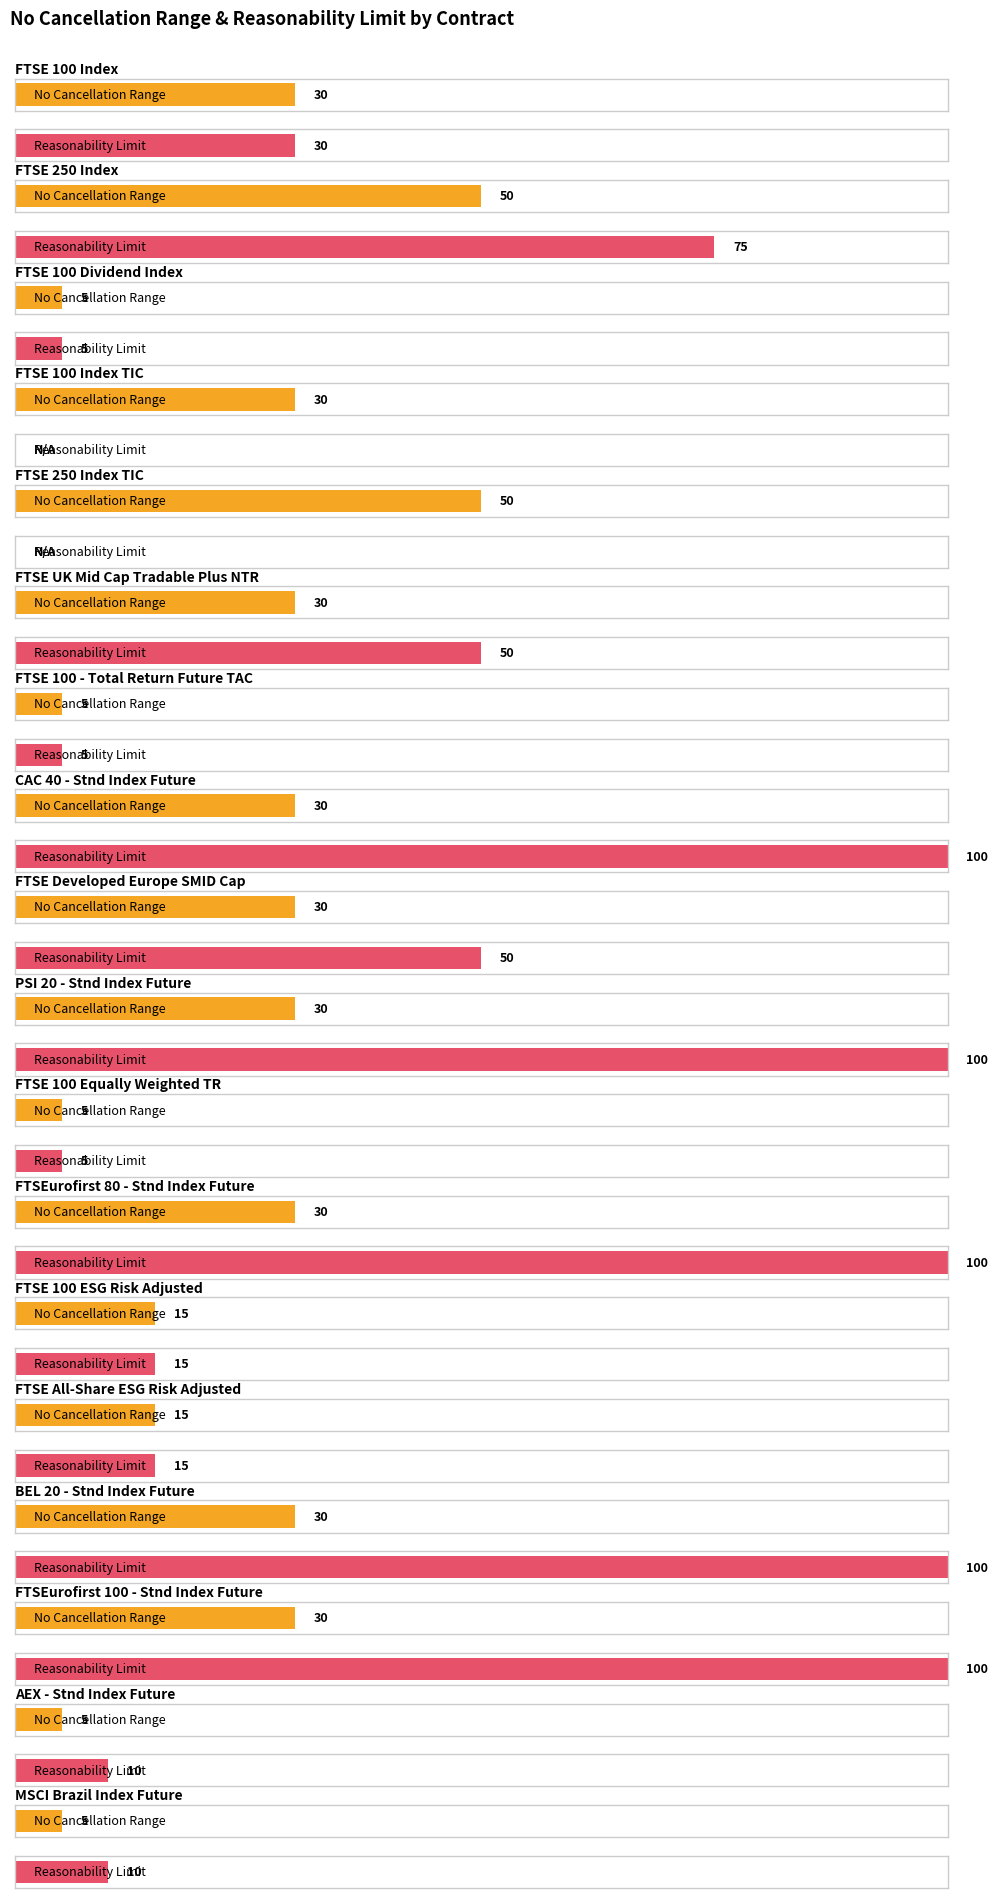

What is the total value across all series at FTSEurofirst 80 - Stnd Index Future?

130